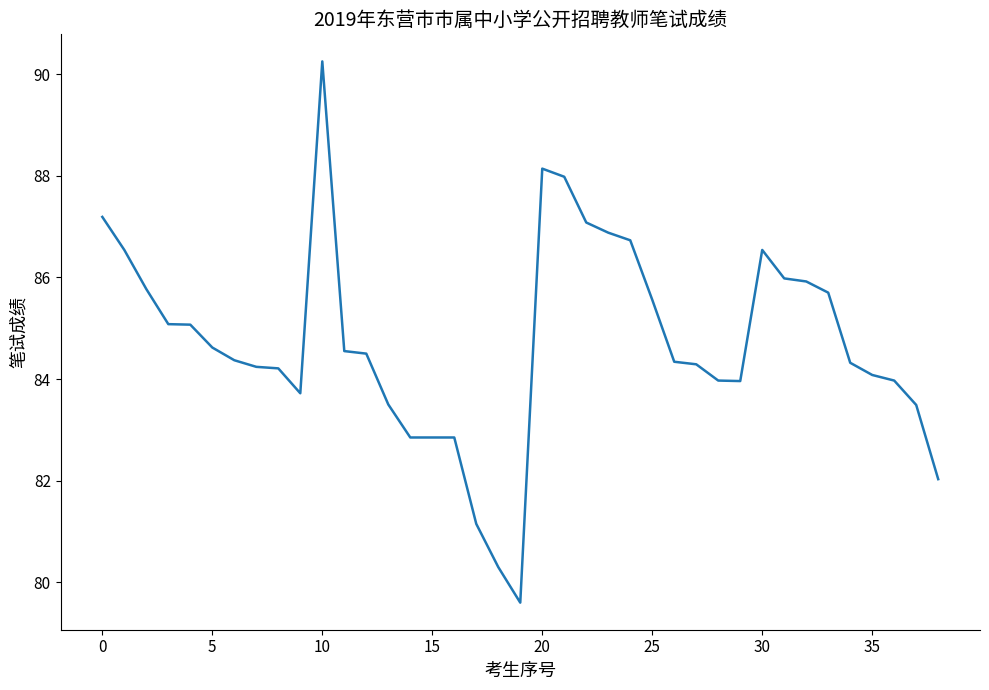

Which category has the lowest value across all series?

19